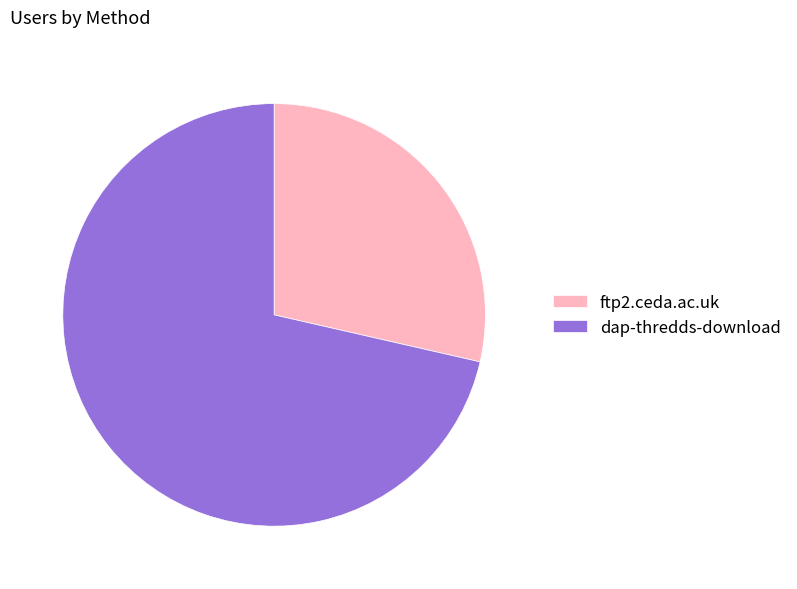

Which slice is the smallest?

ftp2.ceda.ac.uk